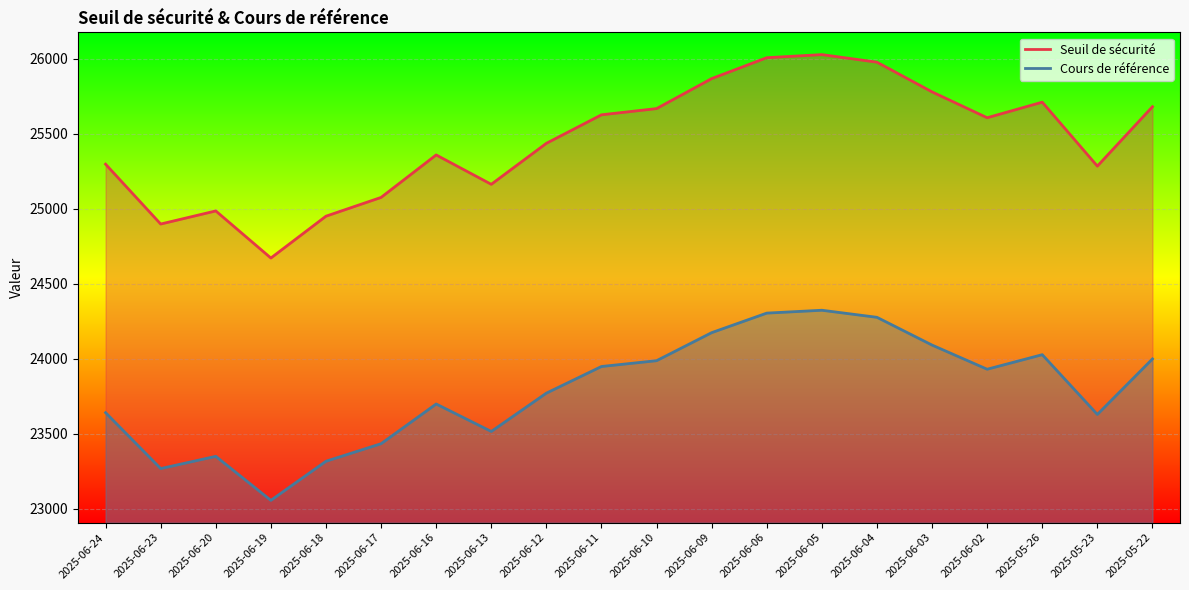

At which category is the sum across all series the highest?

2025-06-05